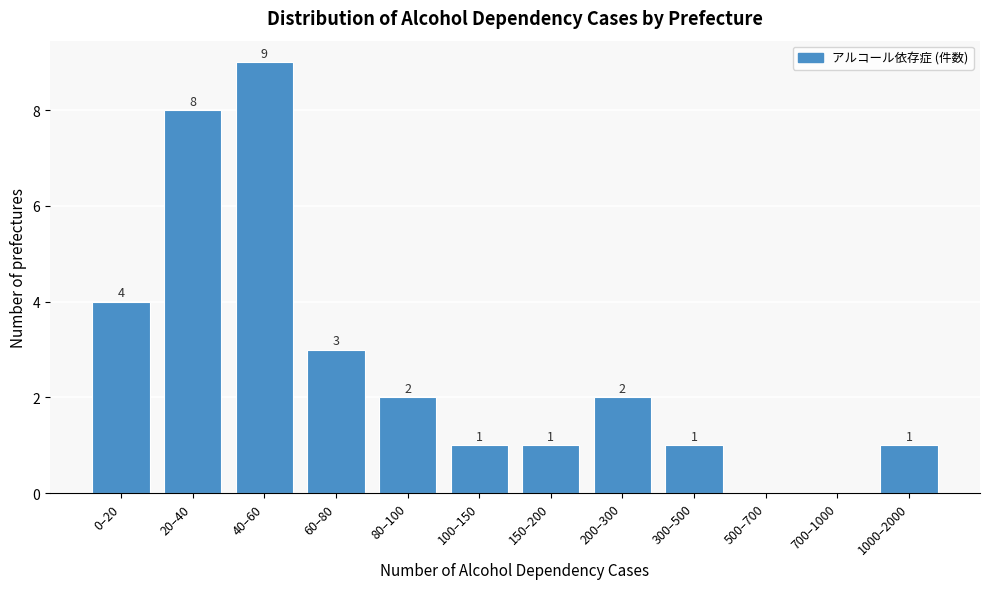

Reading left to right, transcribe all the data shown in this chart.

0–20=4	20–40=8	40–60=9	60–80=3	80–100=2	100–150=1	150–200=1	200–300=2	300–500=1	500–700=0	700–1000=0	1000–2000=1